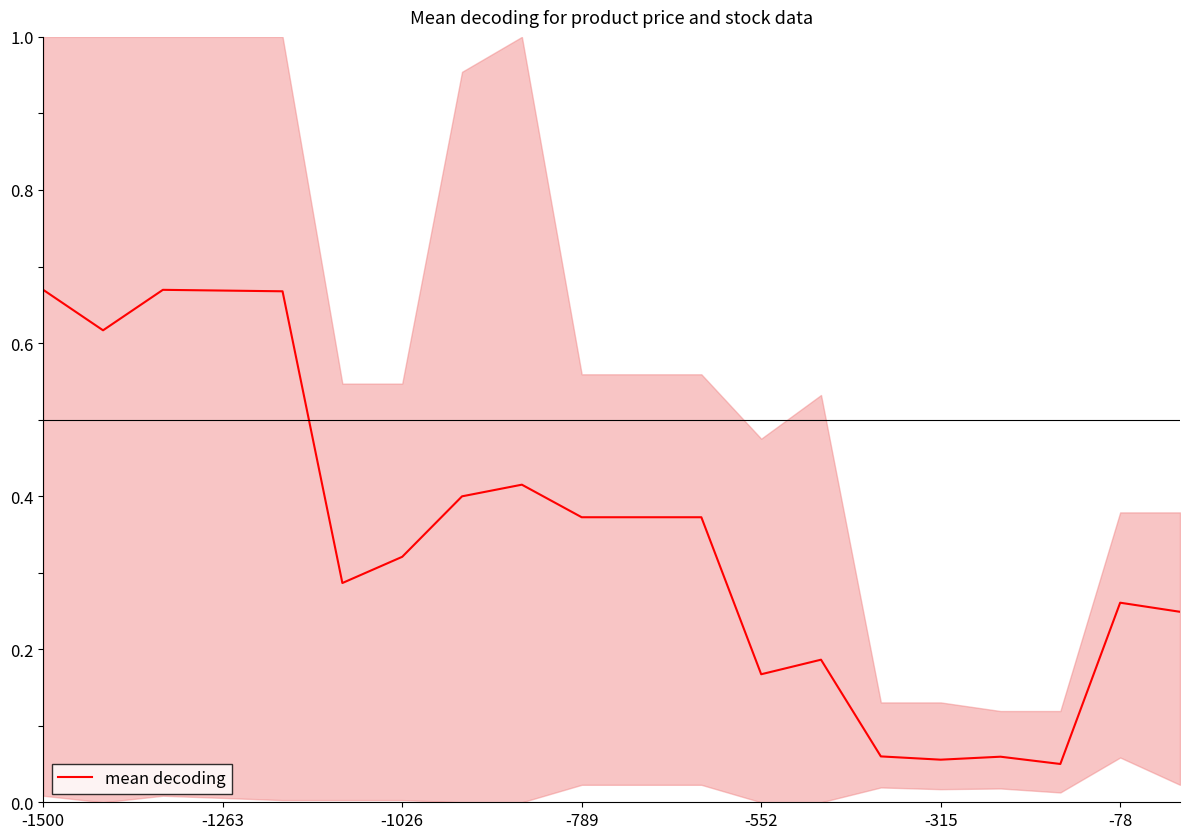

The mean decoding series shows 0.2 at -1263. True or false?

False